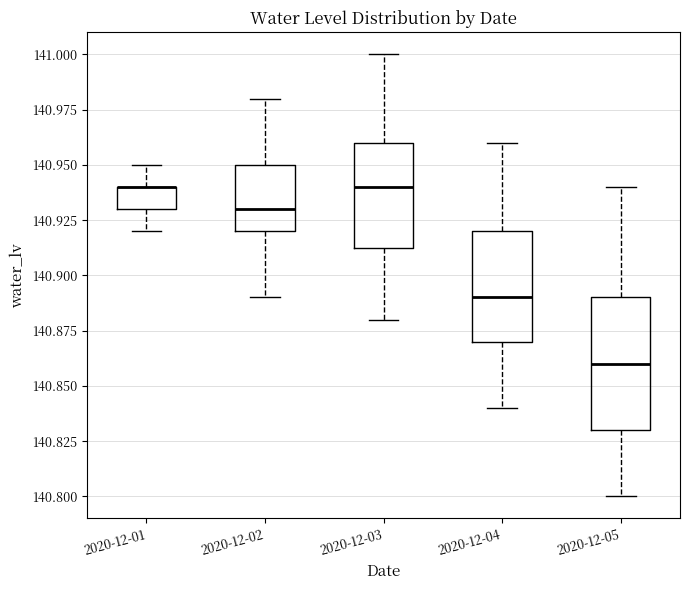

Reading left to right, transcribe this box plot: for each box, give where its median line is, the range the box spans, and where its two whiskers end, as read against the y-axis. The values are not printed on the chart, so give them approximately, as read against the axis.

2020-12-01: median 140.940 (drawn on the box's upper edge), box 140.930 to 140.940, whiskers 140.920 to 140.950
2020-12-02: median 140.930, box 140.920 to 140.950, whiskers 140.890 to 140.980
2020-12-03: median 140.940, box 140.915 to 140.960, whiskers 140.880 to 141.000
2020-12-04: median 140.890, box 140.870 to 140.920, whiskers 140.840 to 140.960
2020-12-05: median 140.860, box 140.830 to 140.890, whiskers 140.800 to 140.940